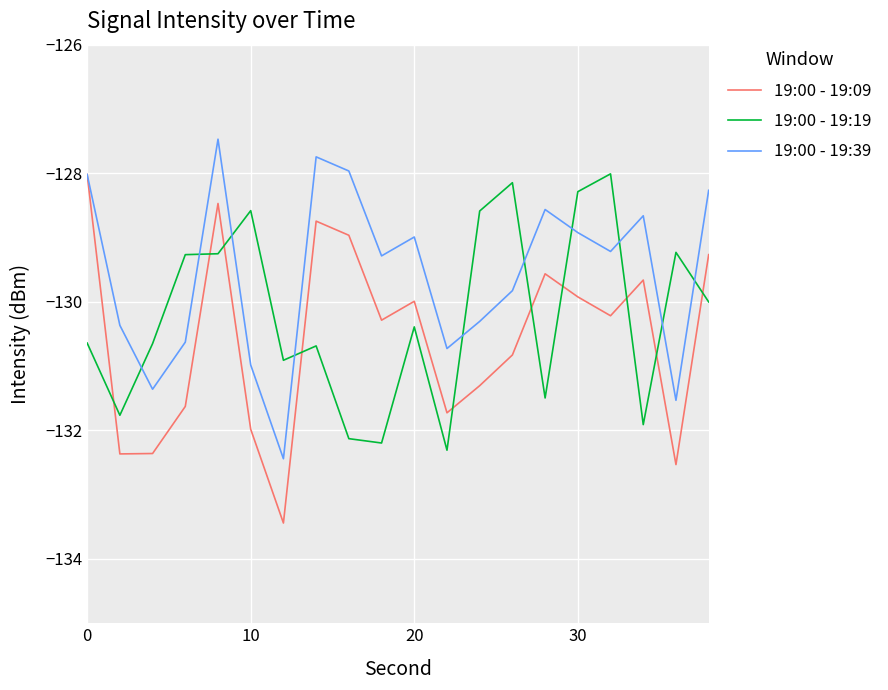

Which series has the widest spread of values?

19:00 - 19:09